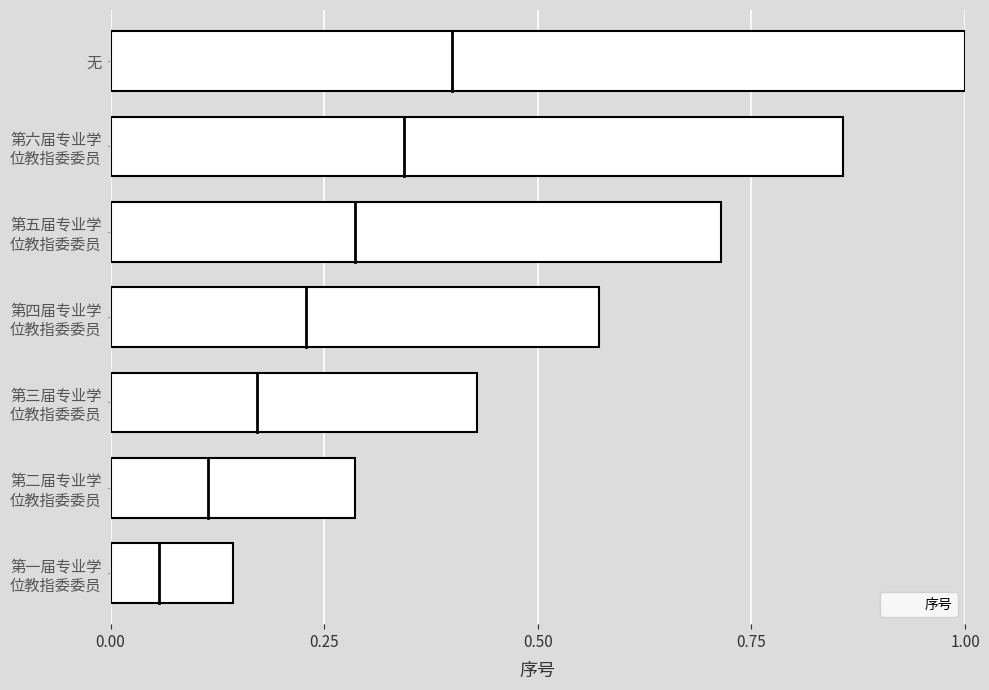

What is the sum of all values?

4.0